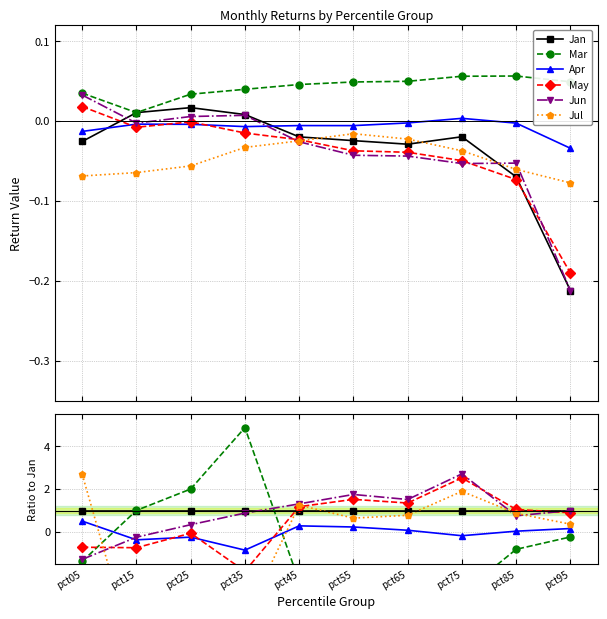

Reading right to left, what are all the values shown in this chart?

Jan: 1.0	1.0	1.0	1.0	1.0	1.0	1.0	1.0	1.0	1.0
Mar: -0.2	-0.8	-2.9	-1.7	-2.0	-2.3	4.9	2.0	1.0	-1.4
Apr: 0.2	0.0	-0.2	0.1	0.2	0.3	-0.8	-0.2	-0.4	0.5
May: 0.9	1.0	2.5	1.3	1.5	1.2	-1.8	-0.1	-0.7	-0.7
Jun: 1.0	0.8	2.7	1.5	1.7	1.3	0.9	0.3	-0.2	-1.3
Jul: 0.4	0.9	1.9	0.8	0.6	1.3	-4.0	-3.3	-6.1	2.7